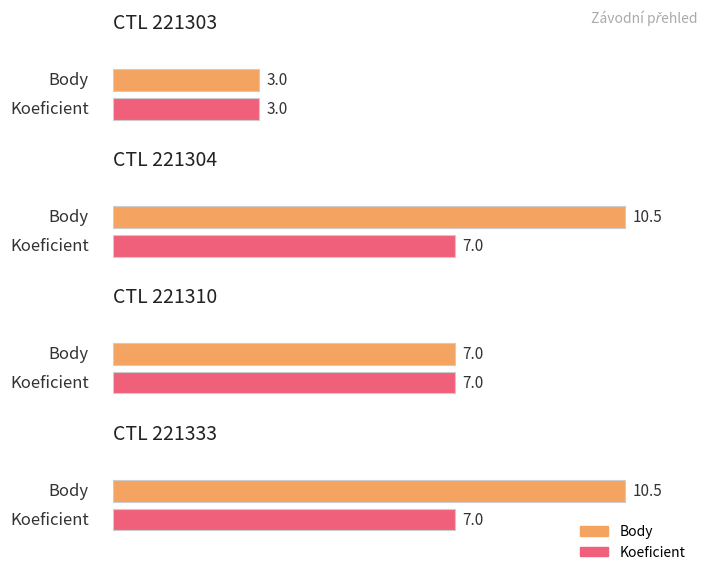

What is the difference between the maximum and minimum values in the Koeficient series?

4.0